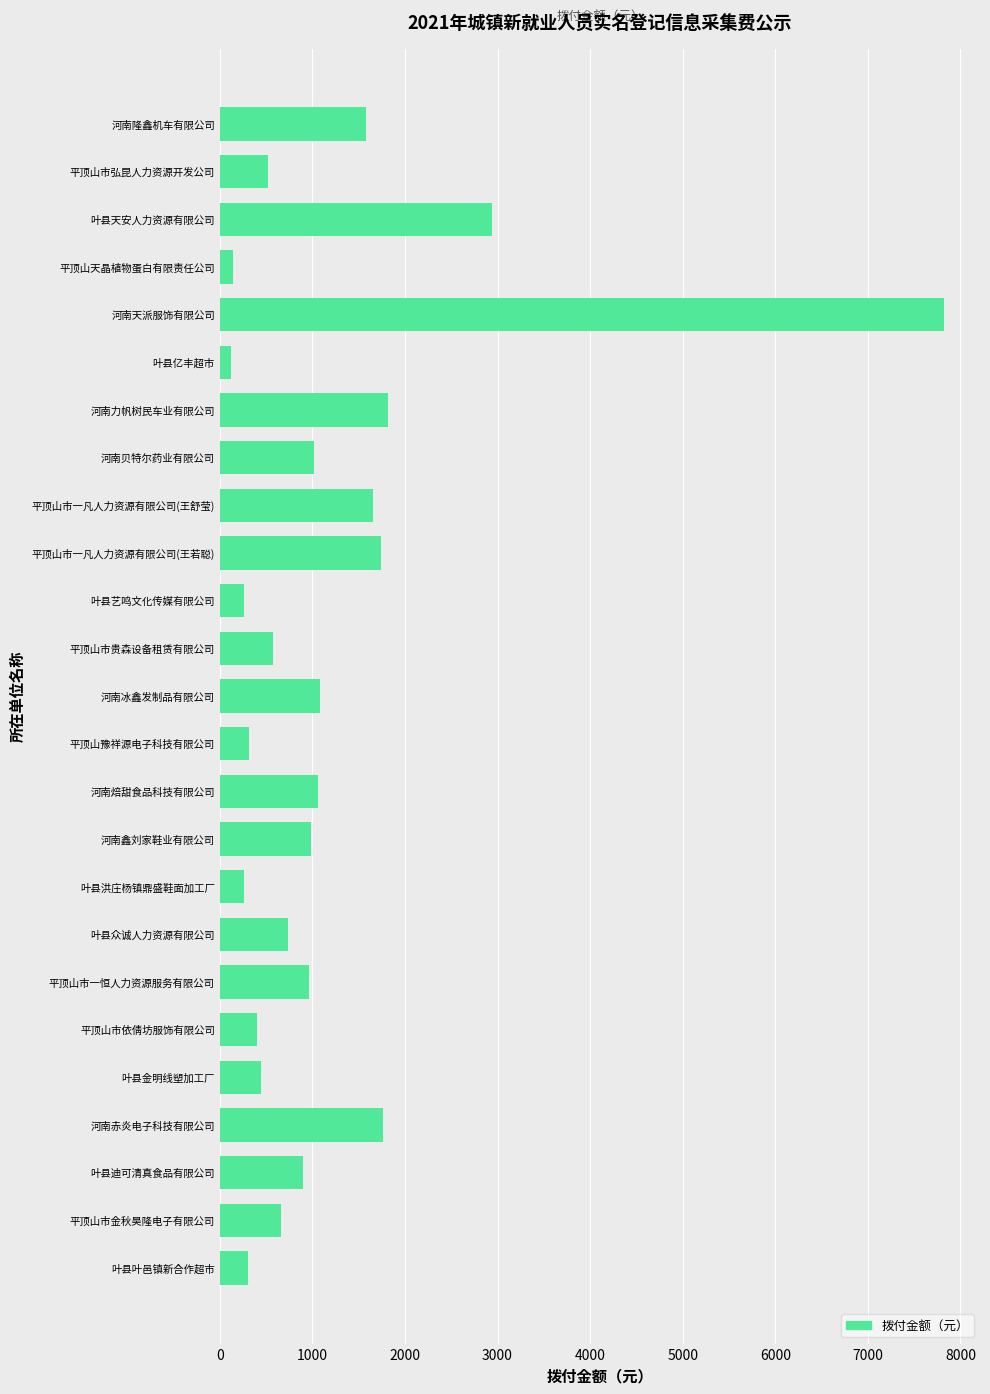

Where is the data nearest to the value 3970?

叶县天安人力资源有限公司